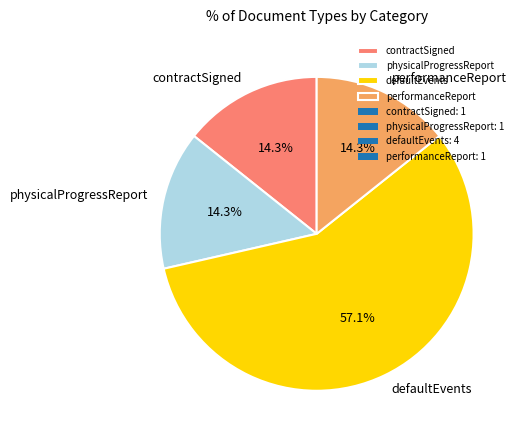

Is physicalProgressReport the majority of the pie?

No